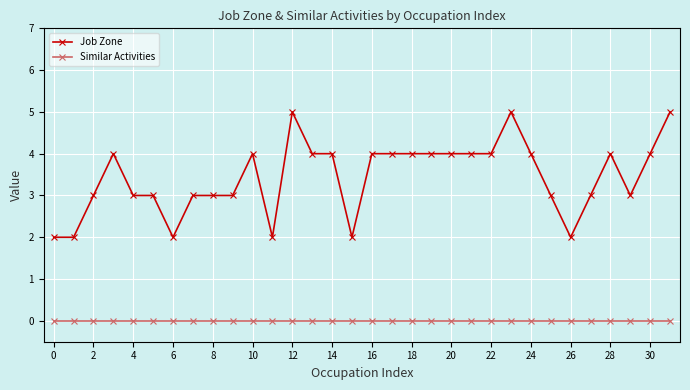

What is the difference between the maximum and minimum values in the Job Zone series?

3